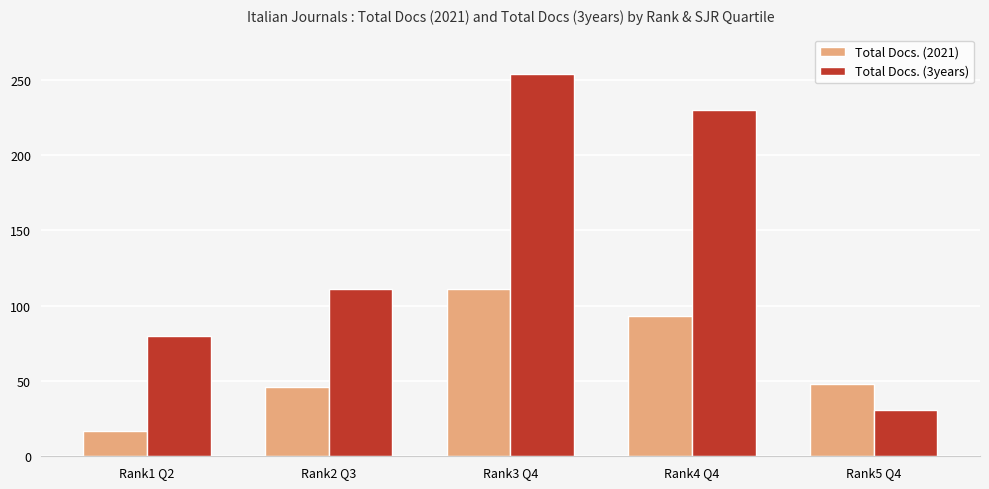

What is the difference between the highest and lowest values at Rank3 Q4?

143